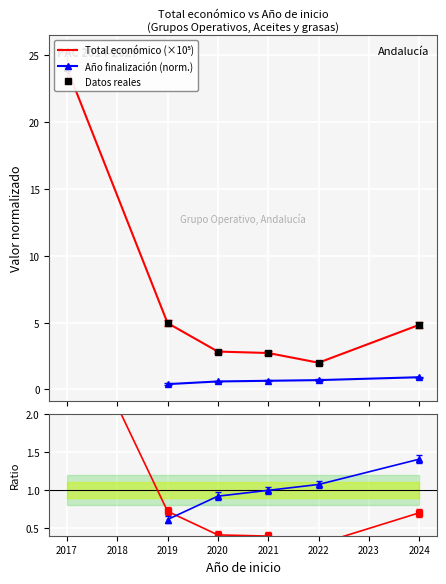

True or false: Total económico and Año finalización (norm.) intersect in this chart.

True